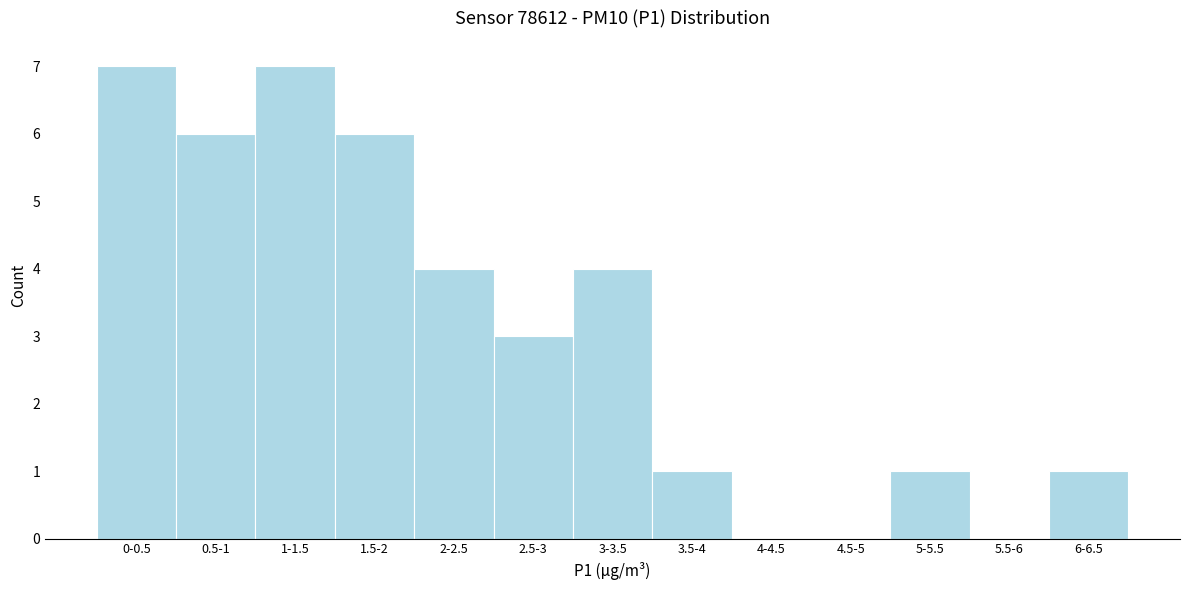

Reading left to right, what are all the values shown in this chart?

0-0.5=7	0.5-1=6	1-1.5=7	1.5-2=6	2-2.5=4	2.5-3=3	3-3.5=4	3.5-4=1	4-4.5=0	4.5-5=0	5-5.5=1	5.5-6=0	6-6.5=1